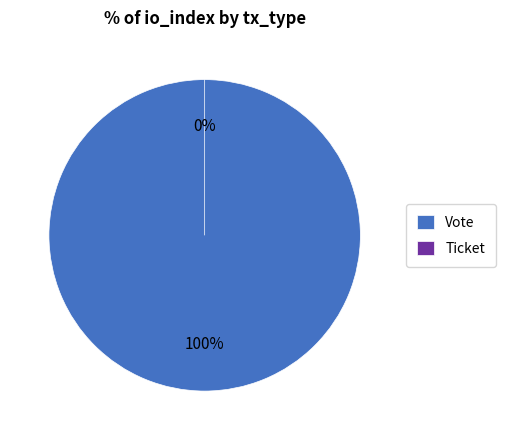

True or false: Ticket accounts for 0% of the total.

True